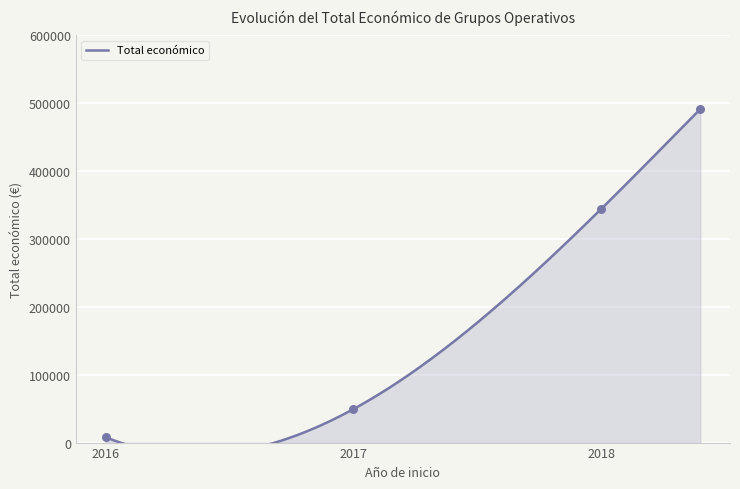

What is the change in value from 2016 to 2017?

+41320